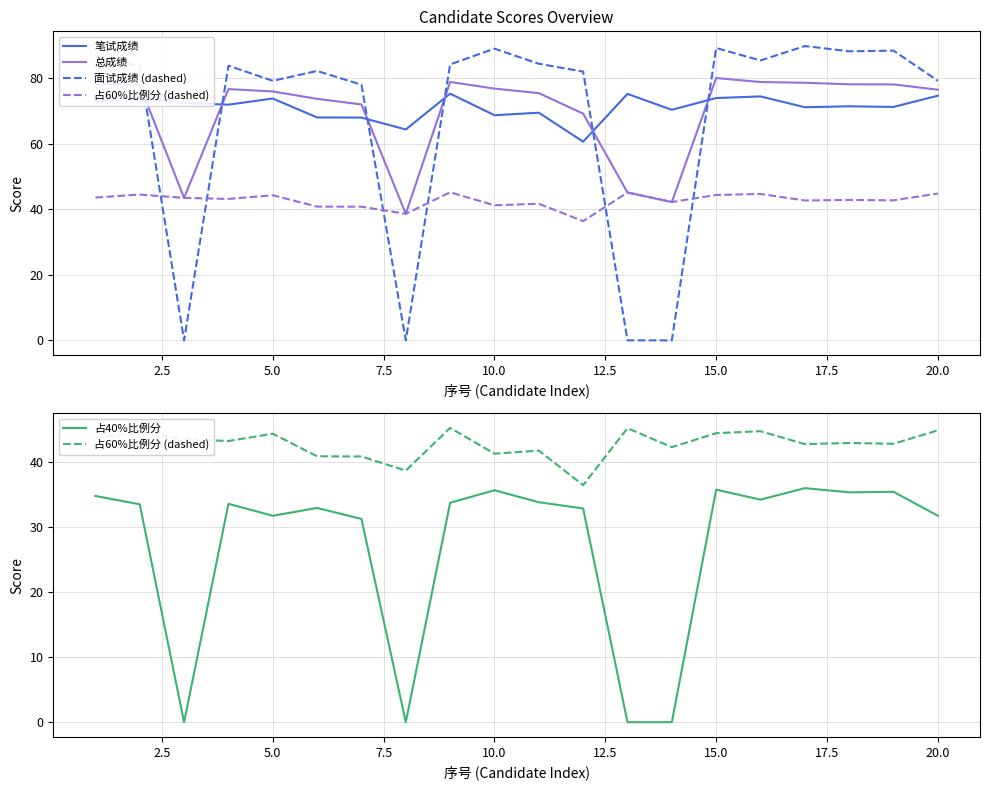

True or false: 占60%比例分 (dashed) and 总成绩 cross at least once.

False